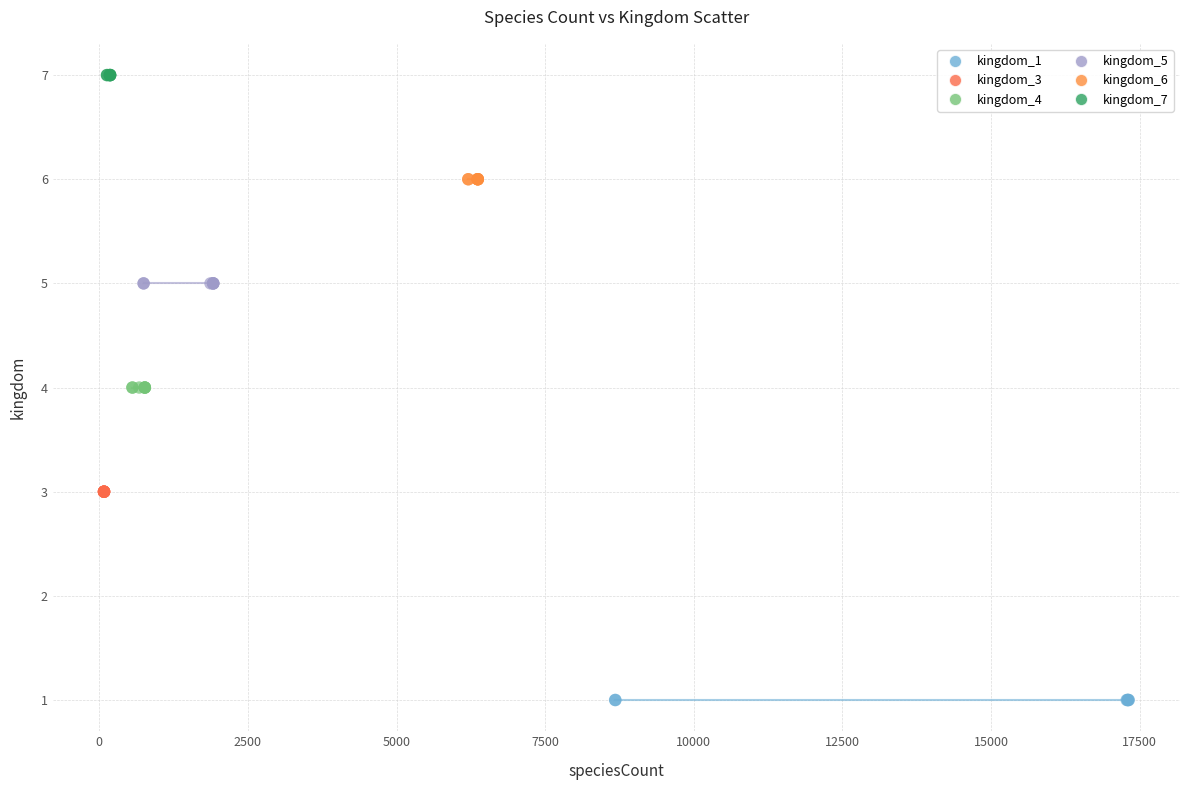

What are all the series names shown in the legend?

kingdom_1, kingdom_3, kingdom_4, kingdom_5, kingdom_6, kingdom_7